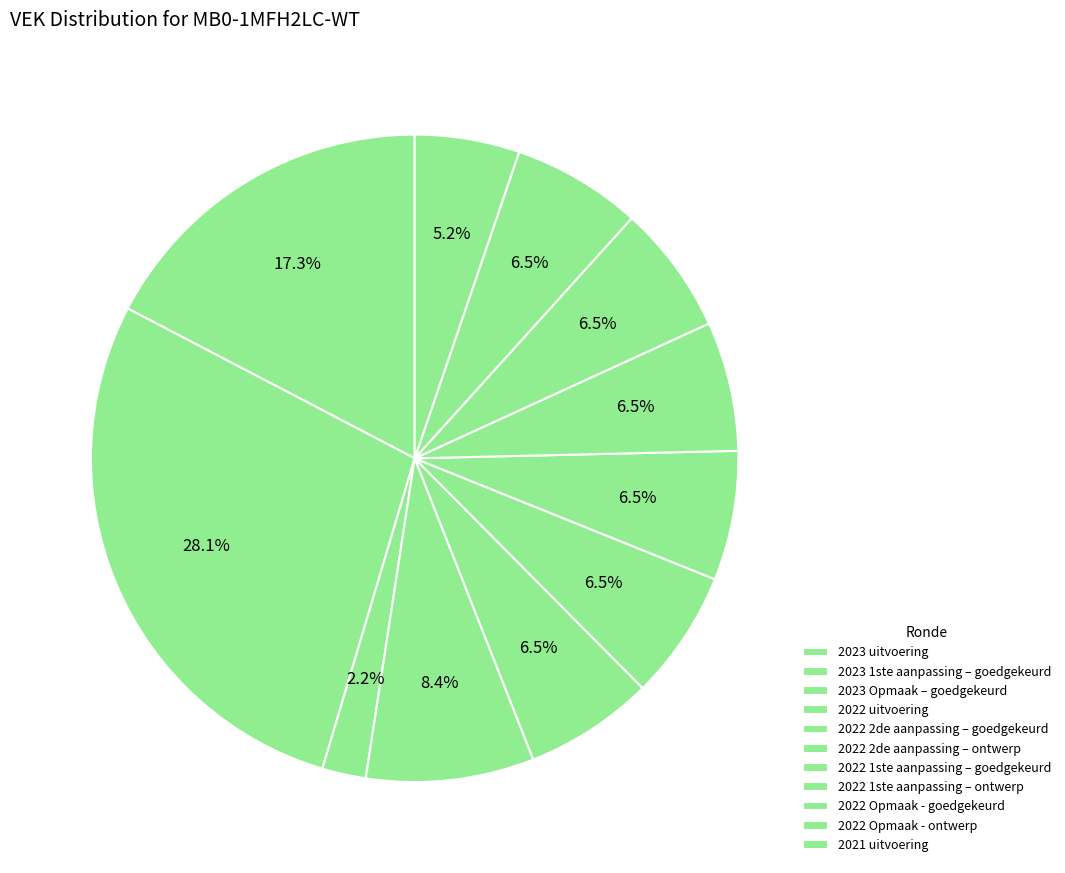

Count the number of slices in the pie.

11